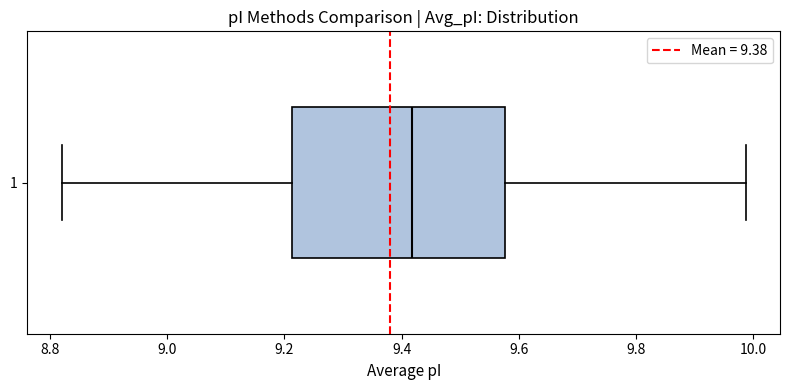

Transcribe this box plot: give where the median line is, the range the box spans, and where the two whiskers end, as read against the x-axis. The values are not printed on the chart, so give them approximately, as read against the axis.

median 9.42, box 9.22 to 9.58, whiskers 8.82 to 9.98